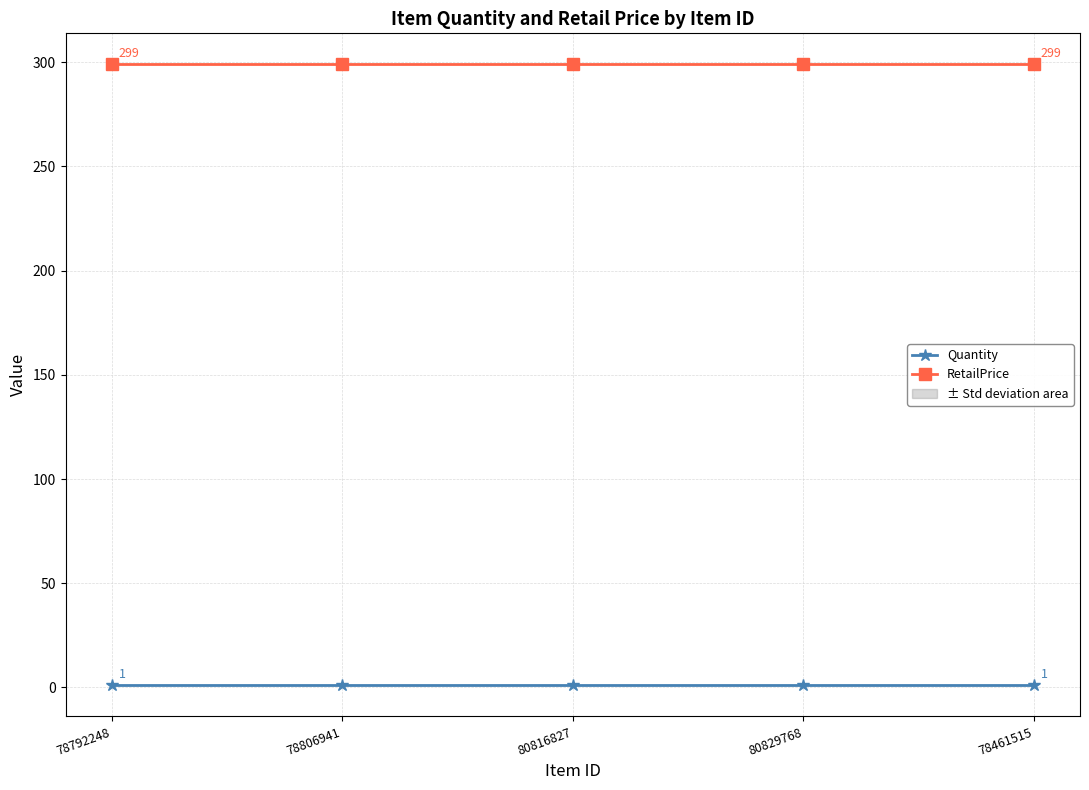

At how many categories does at least one series exceed 263?

5